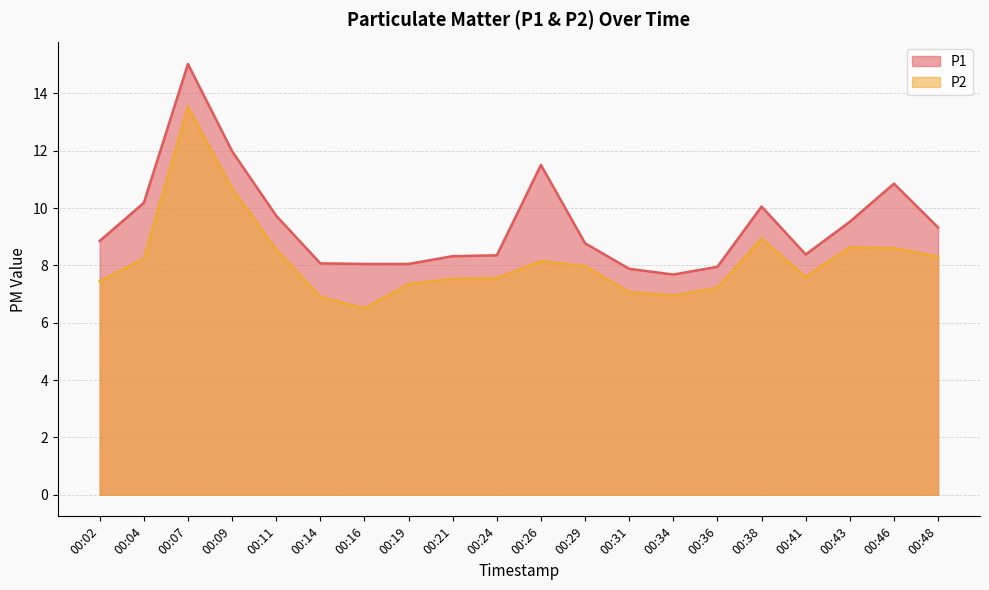

How many data points in P1 are above 8?

17